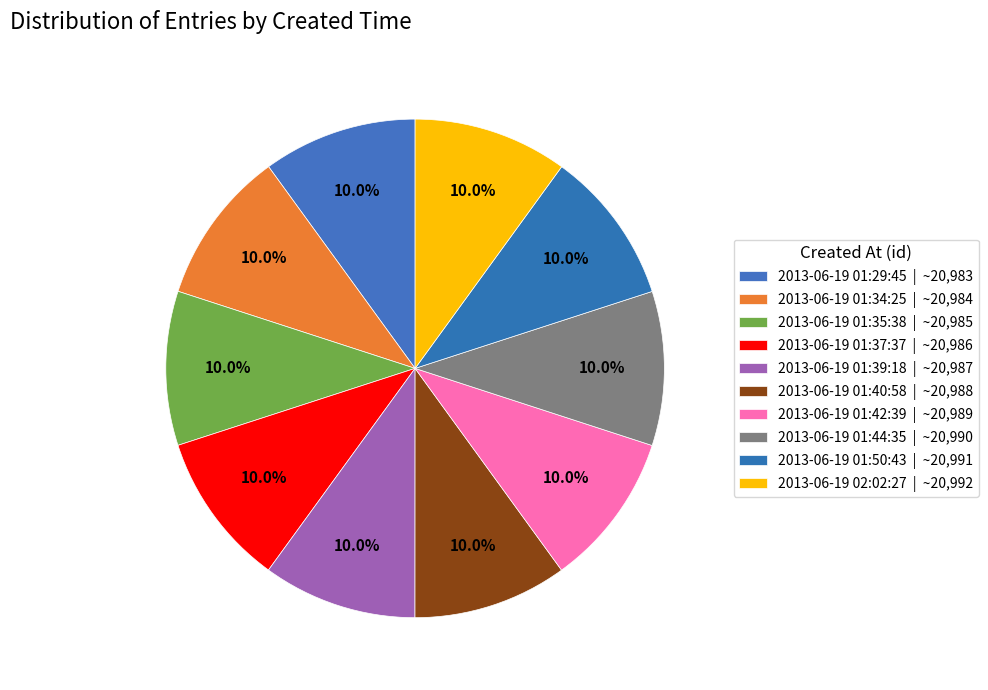

How many slices are in this pie chart?

10